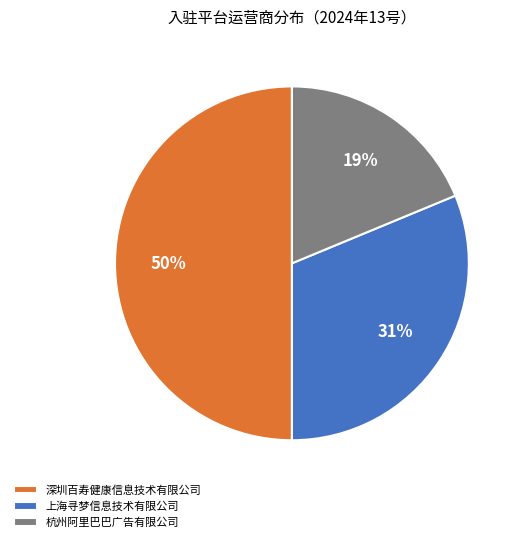

To the nearest percent, what is the combined percentage of 杭州阿里巴巴广告有限公司 and 上海寻梦信息技术有限公司?

50%